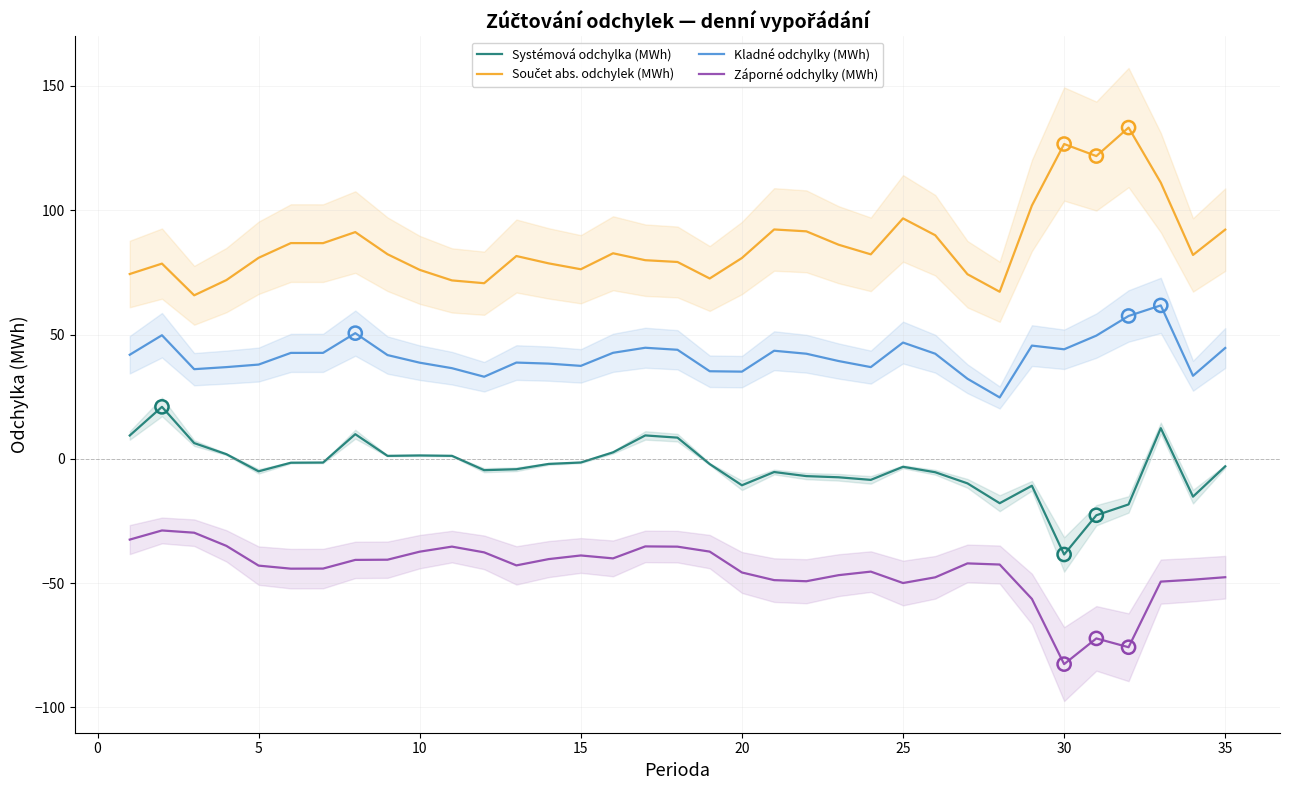

Which series reaches the maximum Y coordinate?

Součet abs. odchylek (MWh)